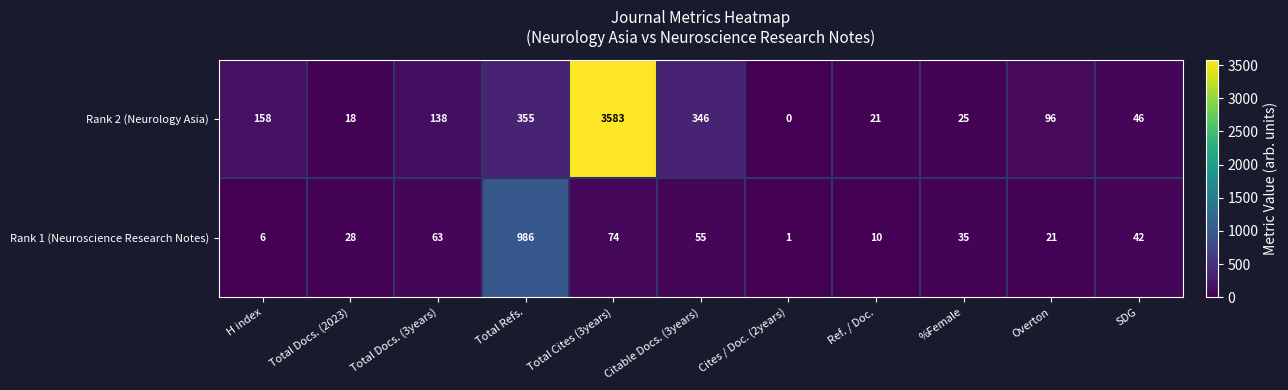

What is the difference between the maximum and second lowest values in the Rank 1 (Neuroscience Research Notes) series?

980